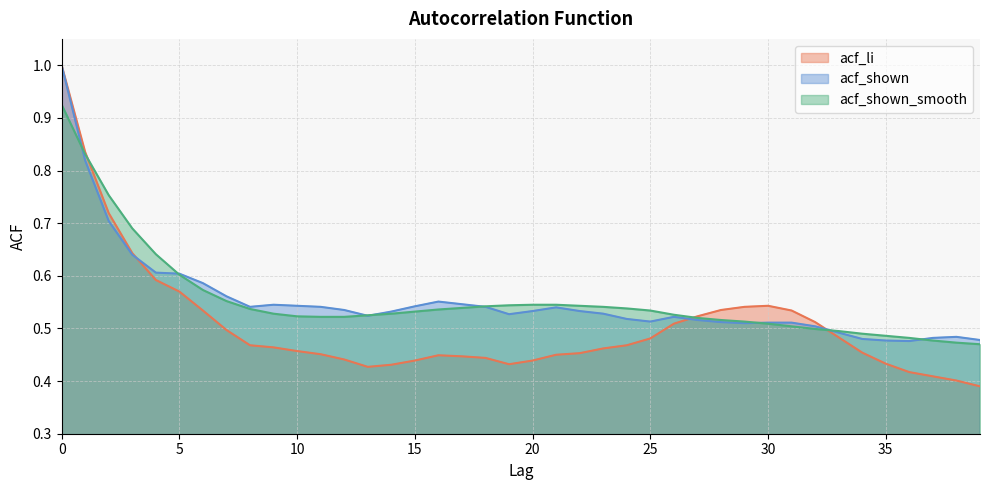

What is the sum of the acf_li values at 17 and 0?

1.4